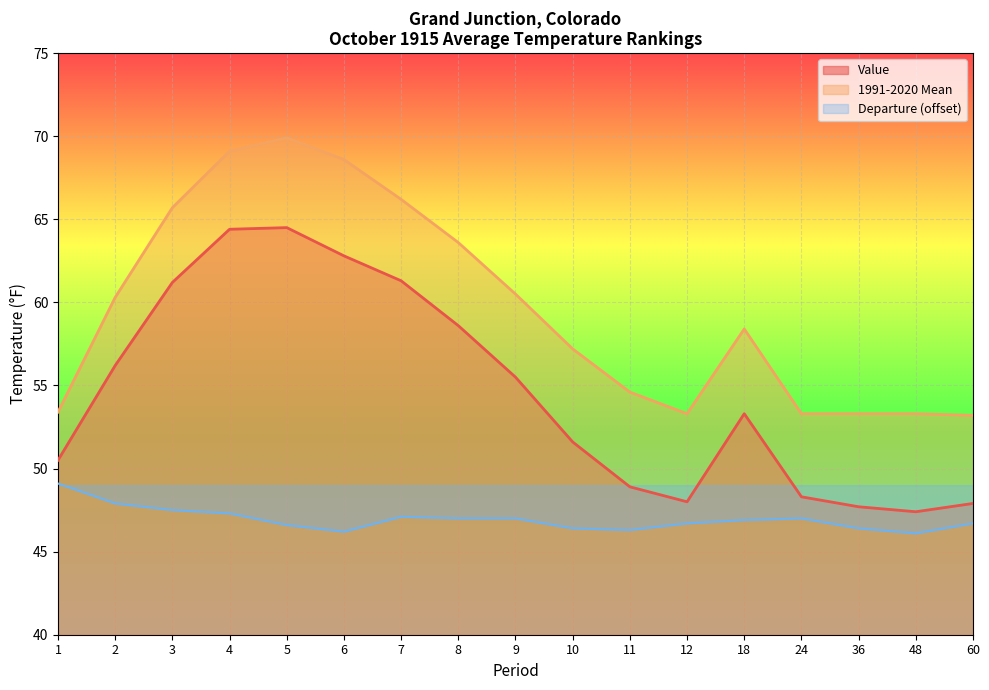

The value of Value at 4 is 103.7. True or false?

False